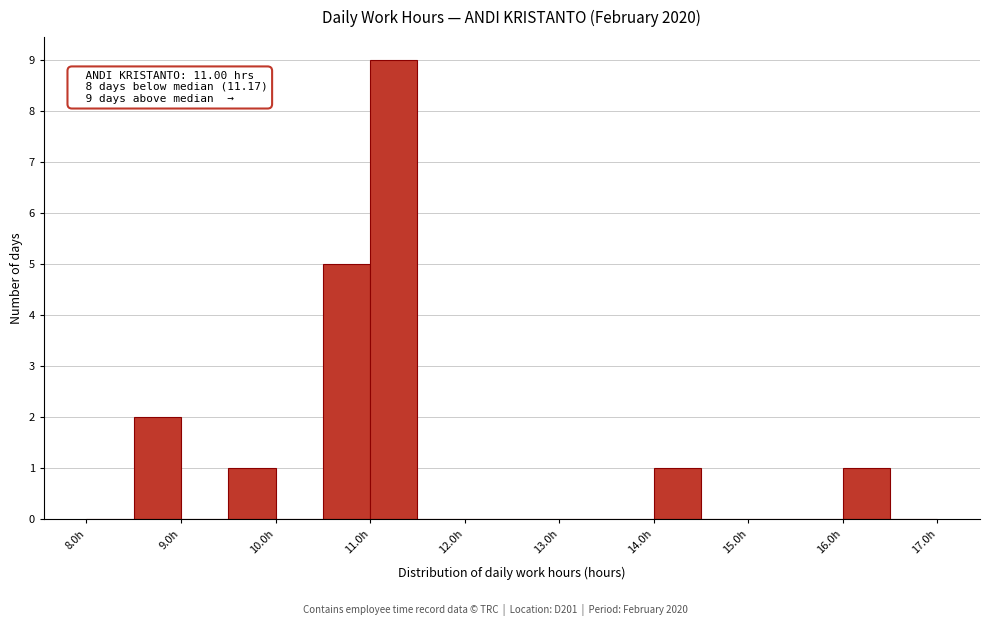

Which range on the x-axis has the tallest bar?

11.0 to 11.5